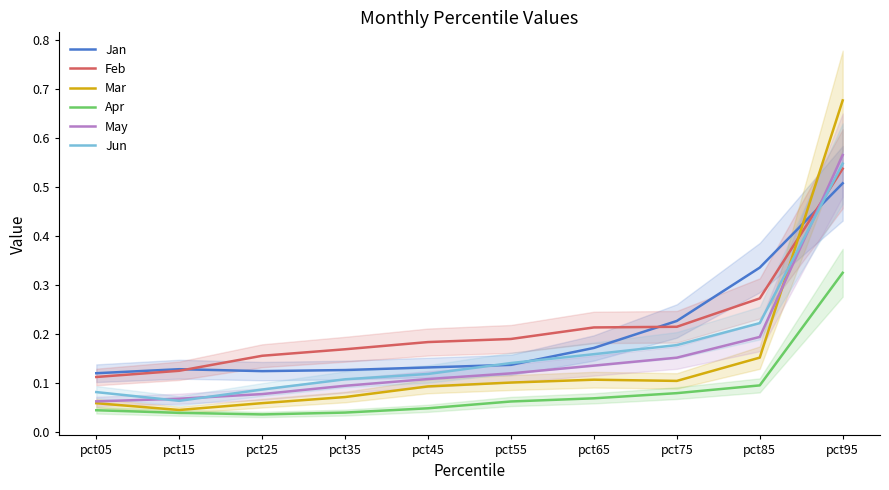

Rank the series by their maximum value, from lowest to highest.

Apr, Jan, Feb, Jun, May, Mar